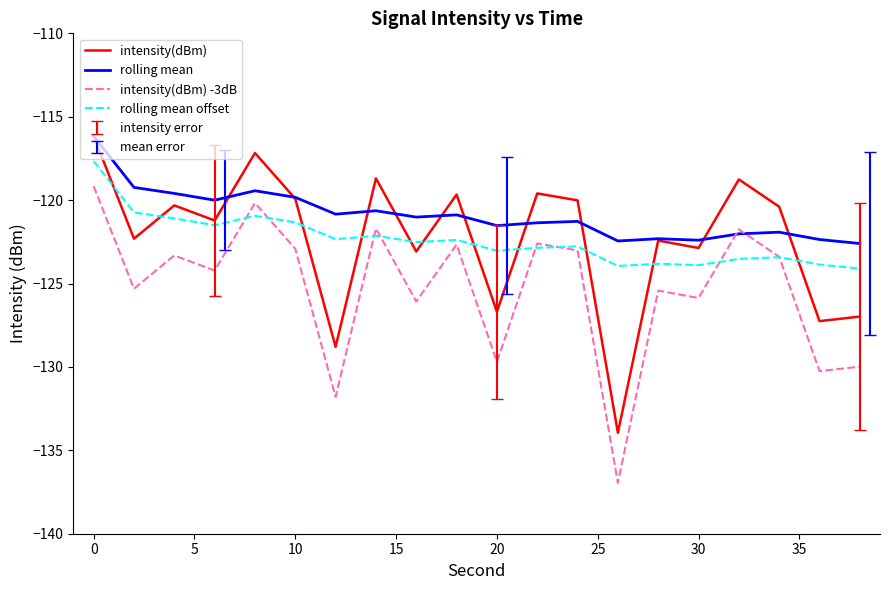

What is the smallest value displayed?

-137.0